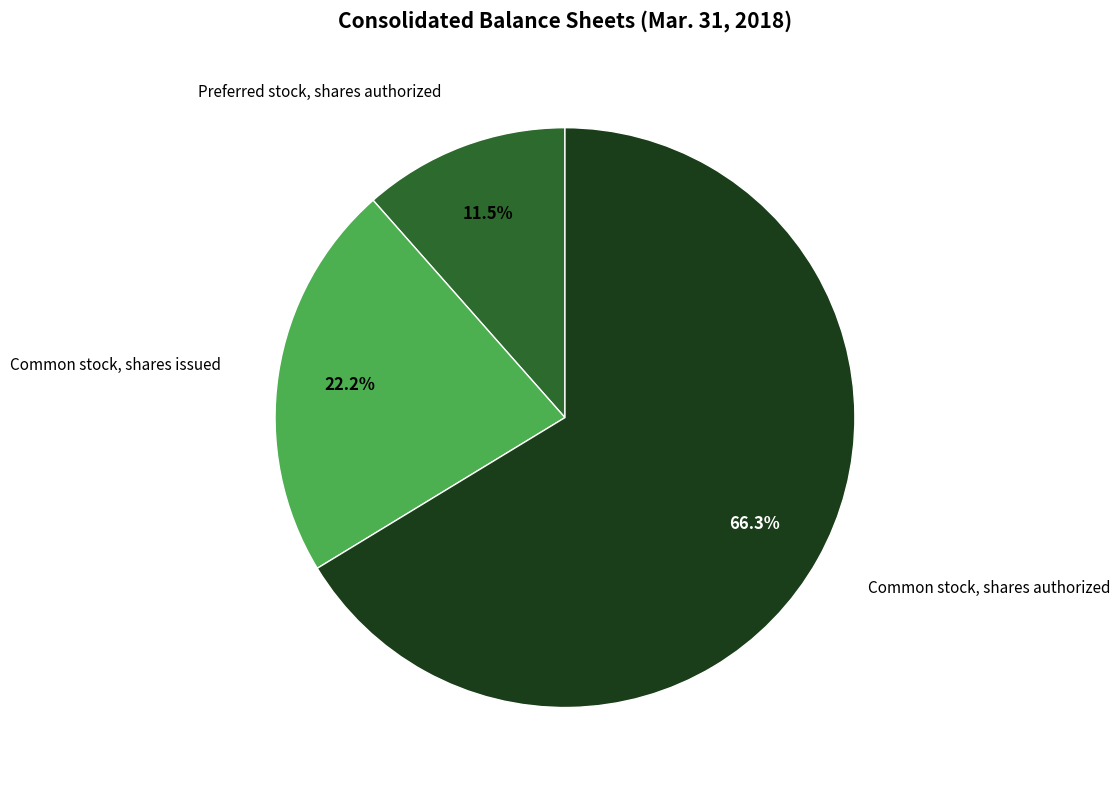

What is the total percentage of Preferred stock, shares authorized and Common stock, shares issued?

33.7%